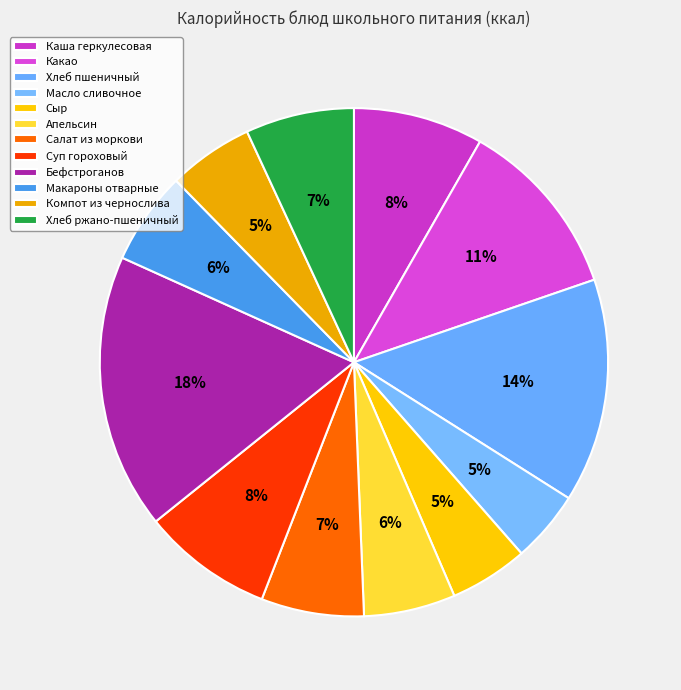

How many slices are in this pie chart?

12